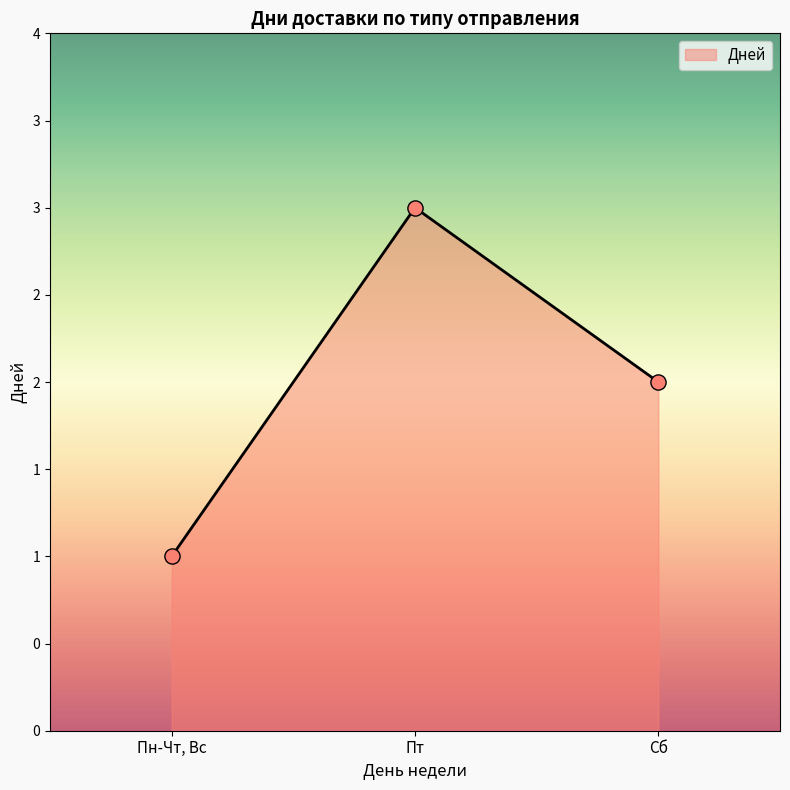

Which has a higher value, Сб or Пн-Чт, Вс?

Сб